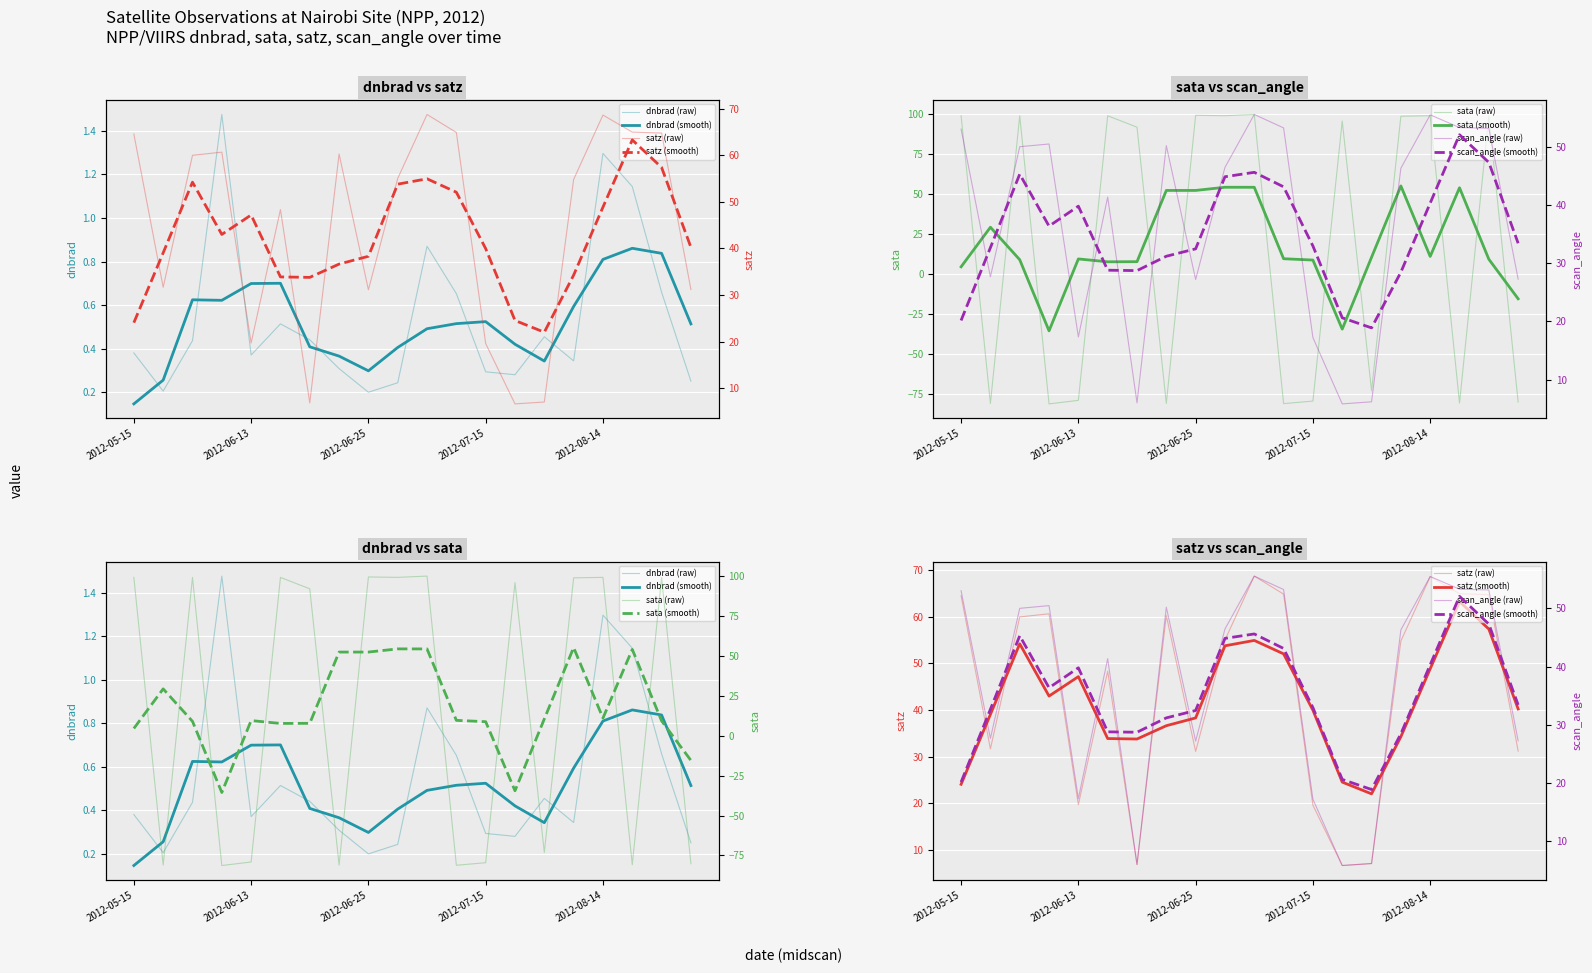

Which series has the largest range (max minus min)?

sata